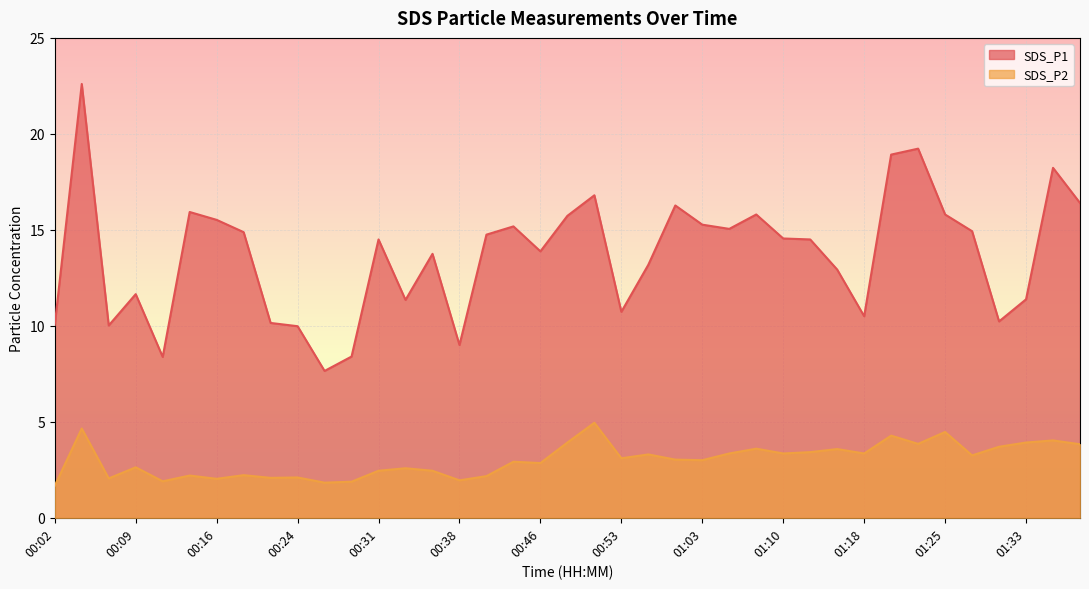

Which category has the lowest value in the SDS_P1 series?

00:26